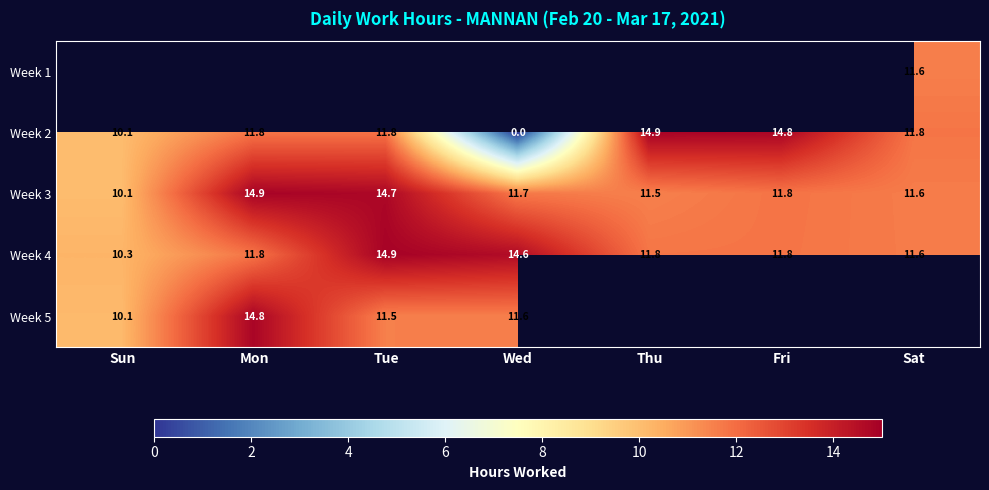

Where is Week 3 nearest to the value 12?

Fri